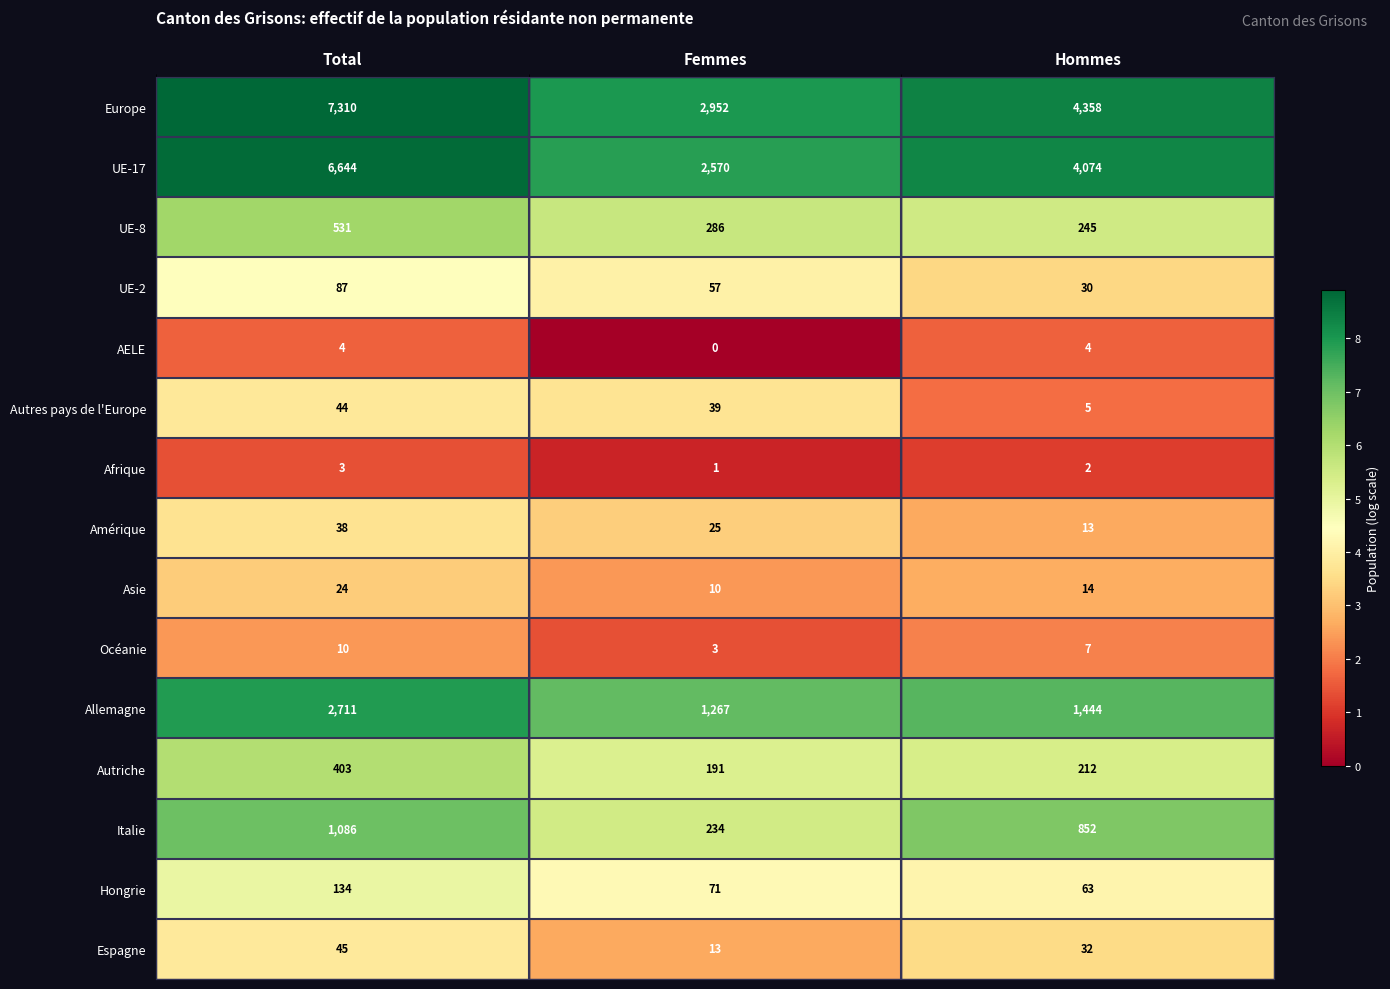

How many categories are shown in the chart?

3